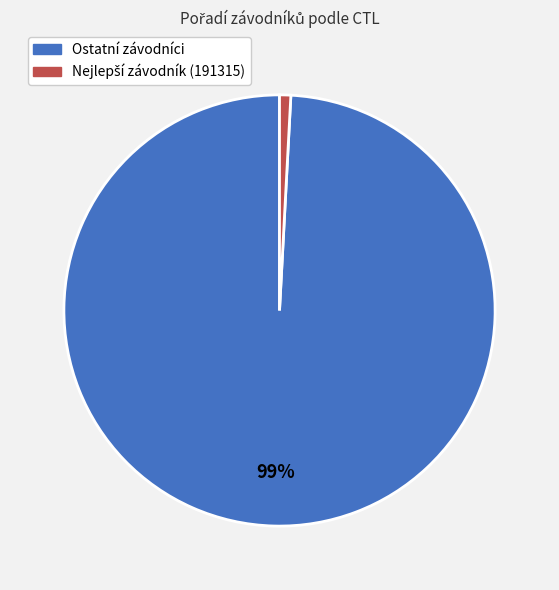

To the nearest percent, what is the average slice percentage?

50%